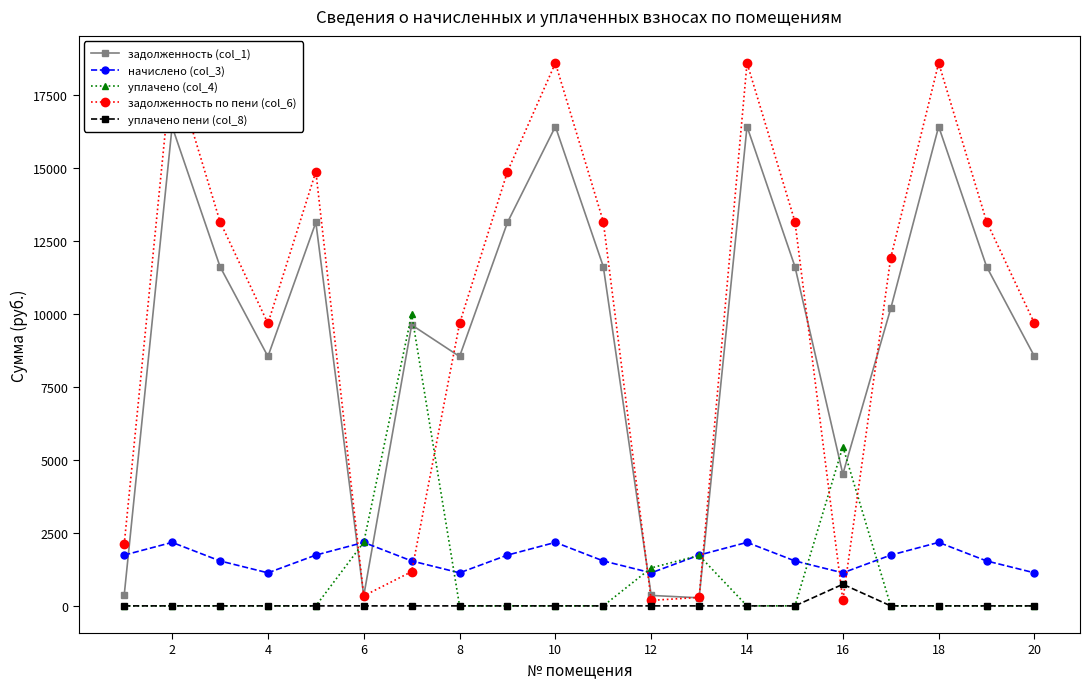

Which series has the largest range (max minus min)?

задолженность по пени (col_6)